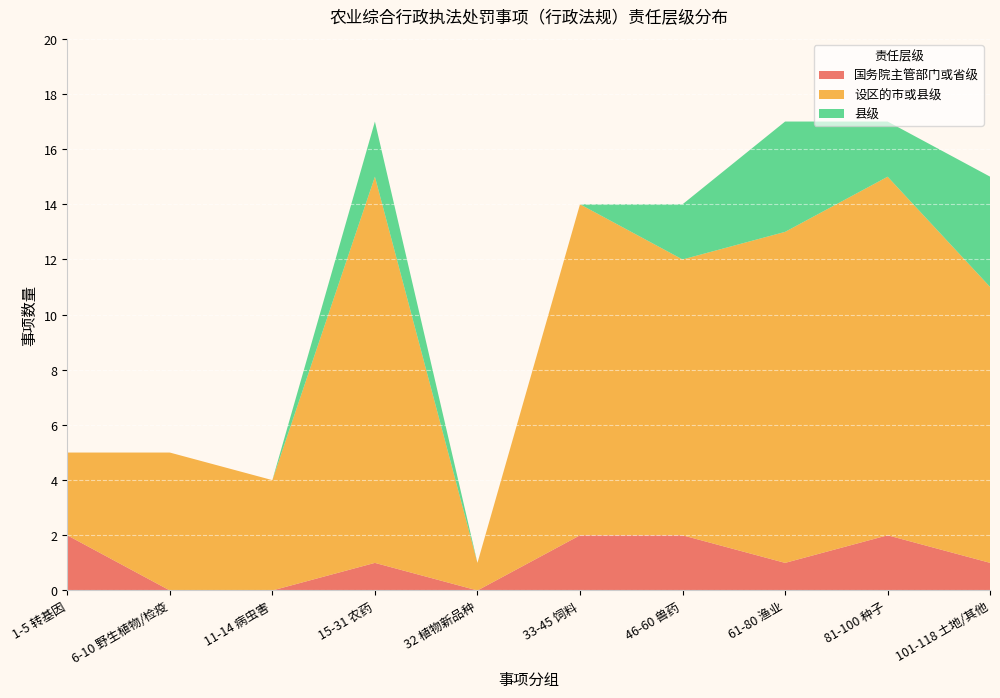

What is the total value across all series at 61-80 渔业?

17